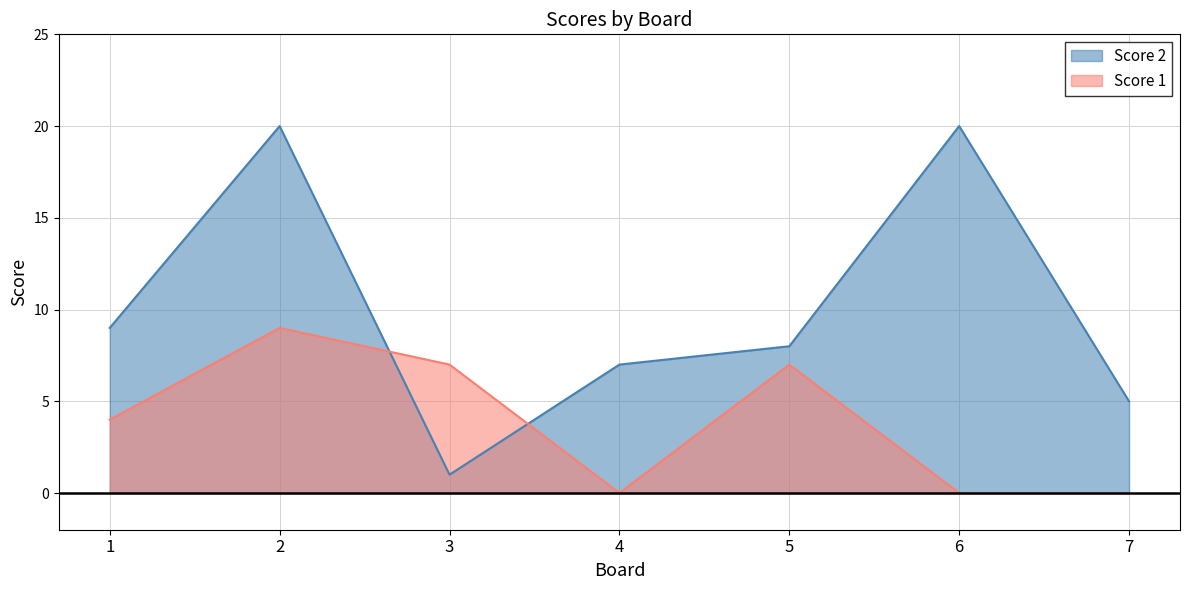

At how many categories does at least one series exceed 18?

2